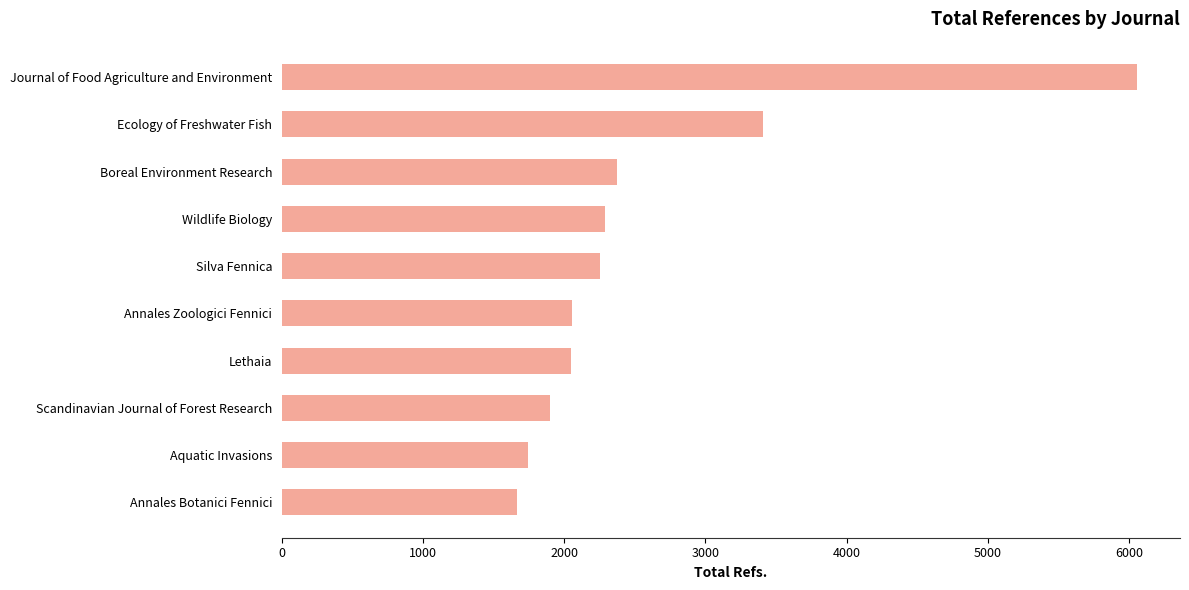

At which label is the value closest to 3863?

Ecology of Freshwater Fish